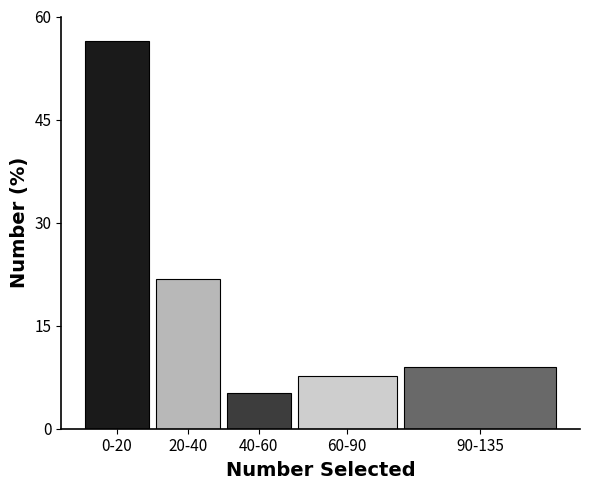

Reading left to right, extract all data points from this chart.

0-20=56.4	20-40=21.8	40-60=5.1	60-90=7.7	90-135=9.0